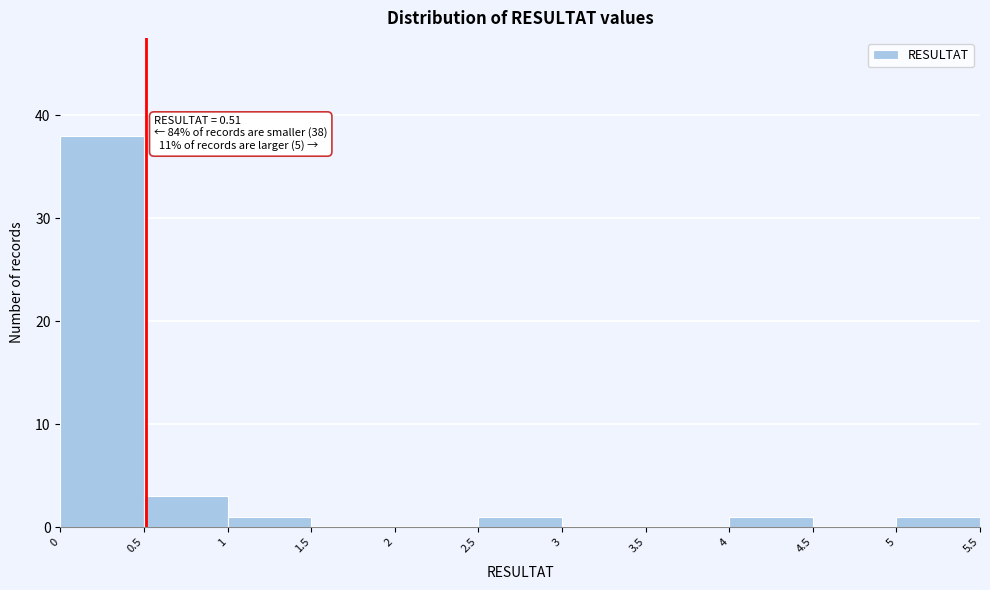

Which range on the x-axis has the tallest bar?

0 to 0.5